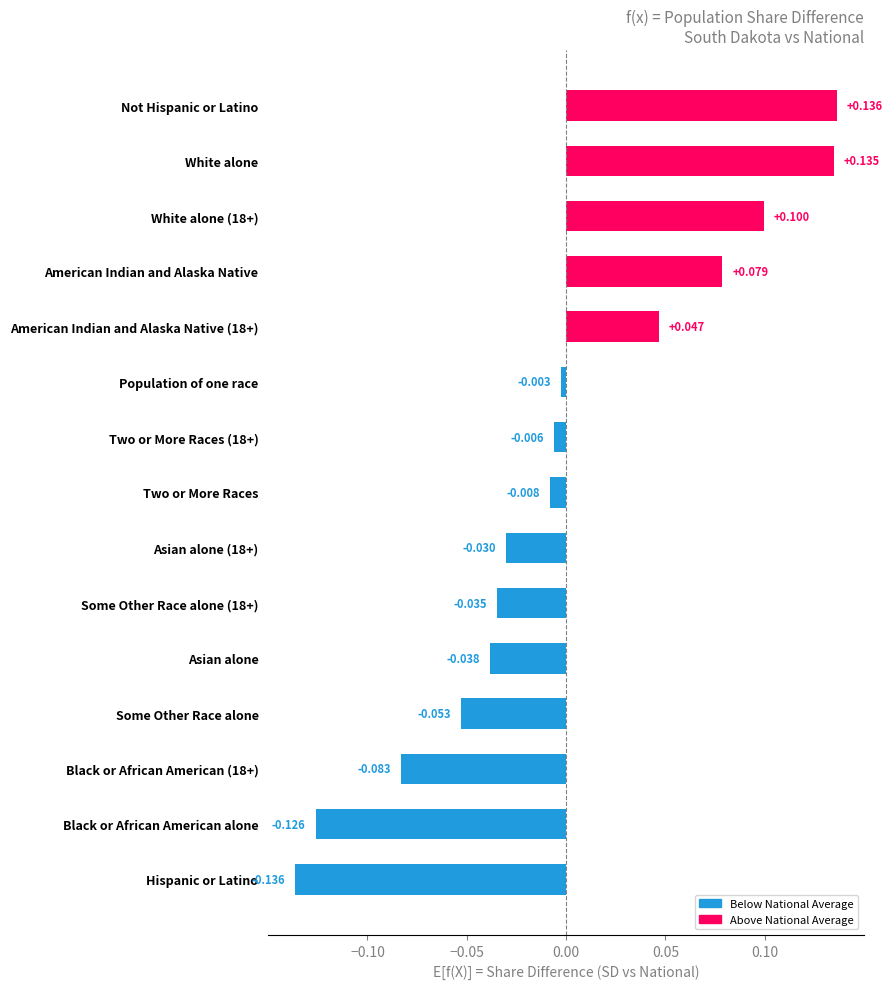

Rank the categories by value from lowest to highest.

Hispanic or Latino, Black or African American alone, Black or African American (18+), Some Other Race alone, Asian alone, Some Other Race alone (18+), Asian alone (18+), Two or More Races, Two or More Races (18+), Population of one race, American Indian and Alaska Native (18+), American Indian and Alaska Native, White alone (18+), White alone, Not Hispanic or Latino